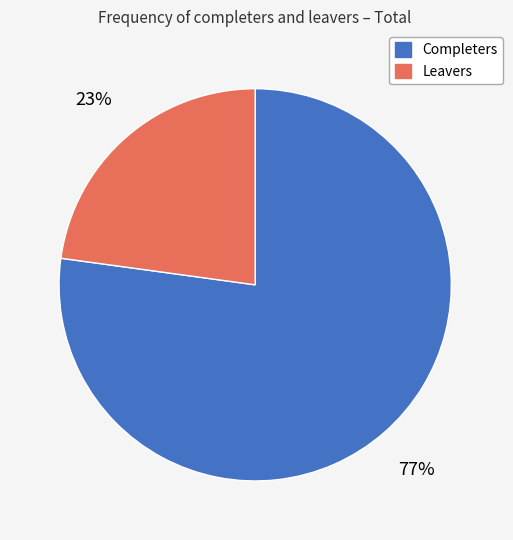

How many segments does this pie chart have?

2